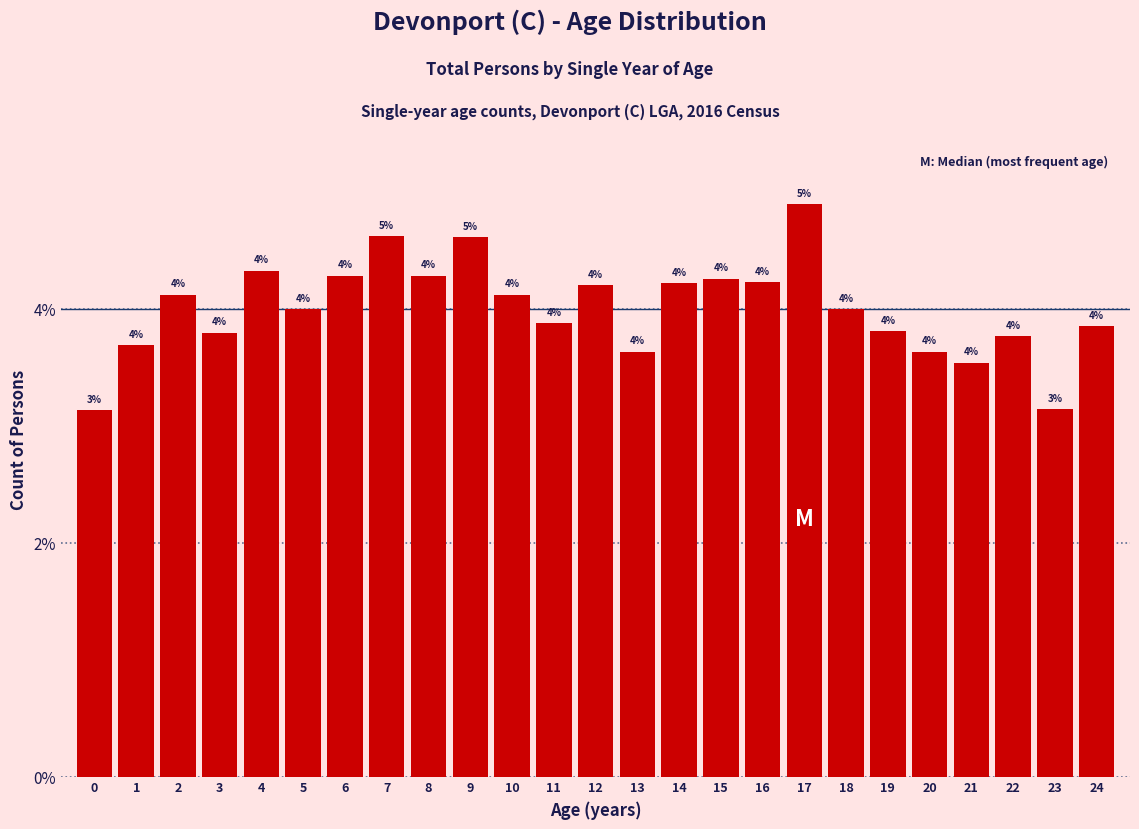

Which label corresponds to the largest value in the chart?

17